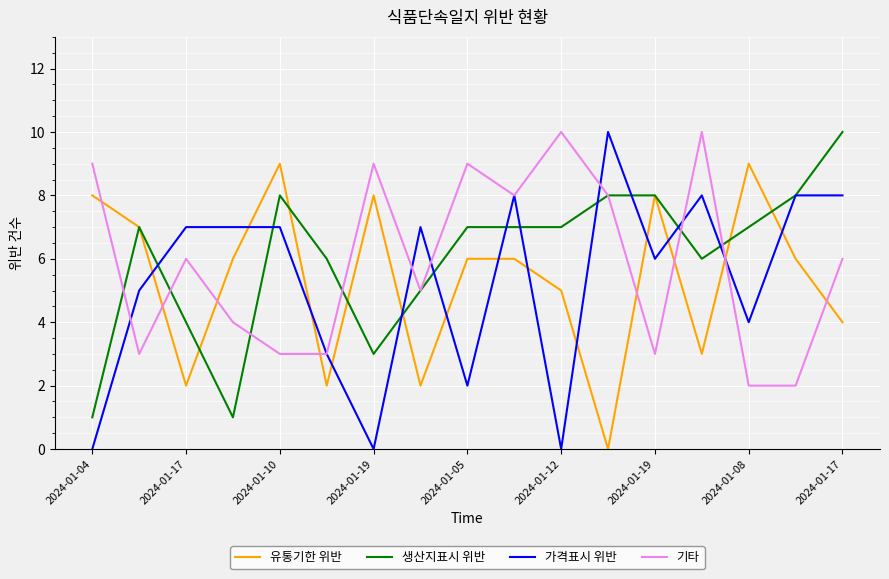

After their last crossing, which series has the higher values: 유통기한 위반 or 가격표시 위반?

가격표시 위반